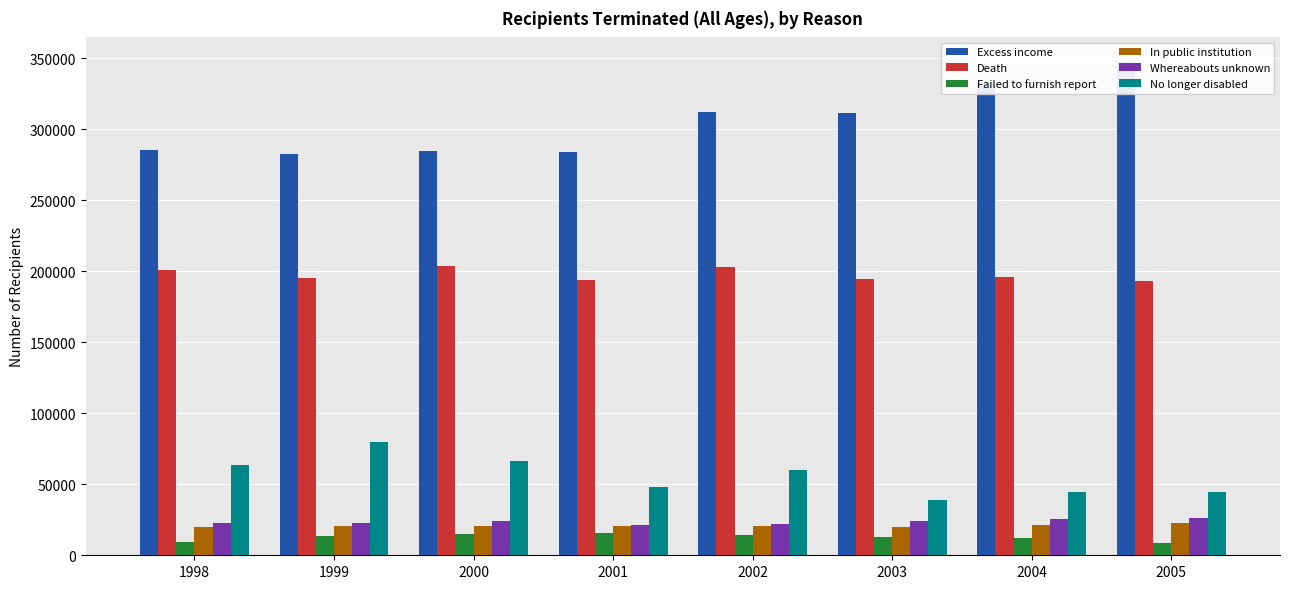

How many groups of bars are there?

8